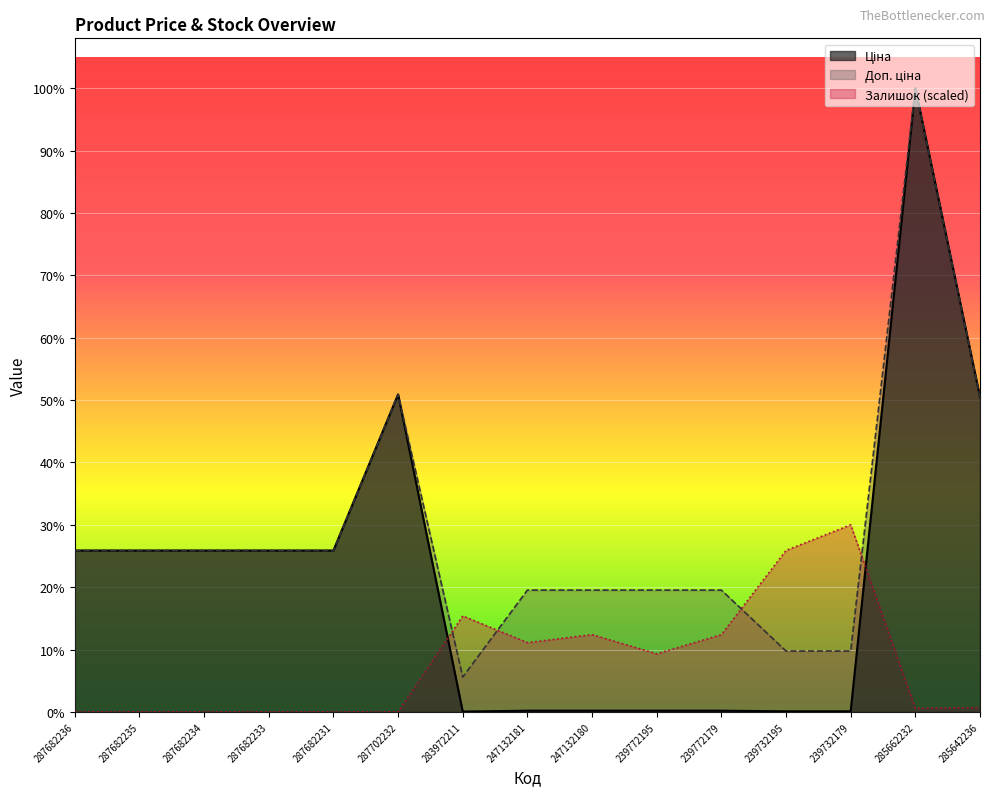

What position from the right is 285642236?

1